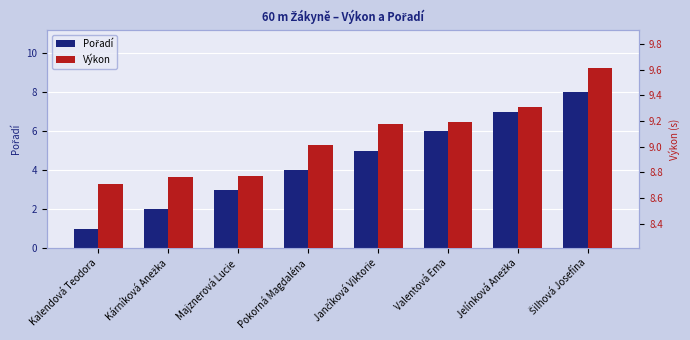

Reading right to left, transcribe all the data shown in this chart.

Pořadí: Šilhová Josefína=8.0	Jelínková Anežka=7.0	Valentová Ema=6.0	Jančíková Viktorie=5.0	Pokorná Magdaléna=4.0	Majznerová Lucie=3.0	Kárníková Anežka=2.0	Kalendová Teodora=1.0
Výkon: Šilhová Josefína=9.6	Jelínková Anežka=9.3	Valentová Ema=9.2	Jančíková Viktorie=9.2	Pokorná Magdaléna=9.0	Majznerová Lucie=8.8	Kárníková Anežka=8.8	Kalendová Teodora=8.7